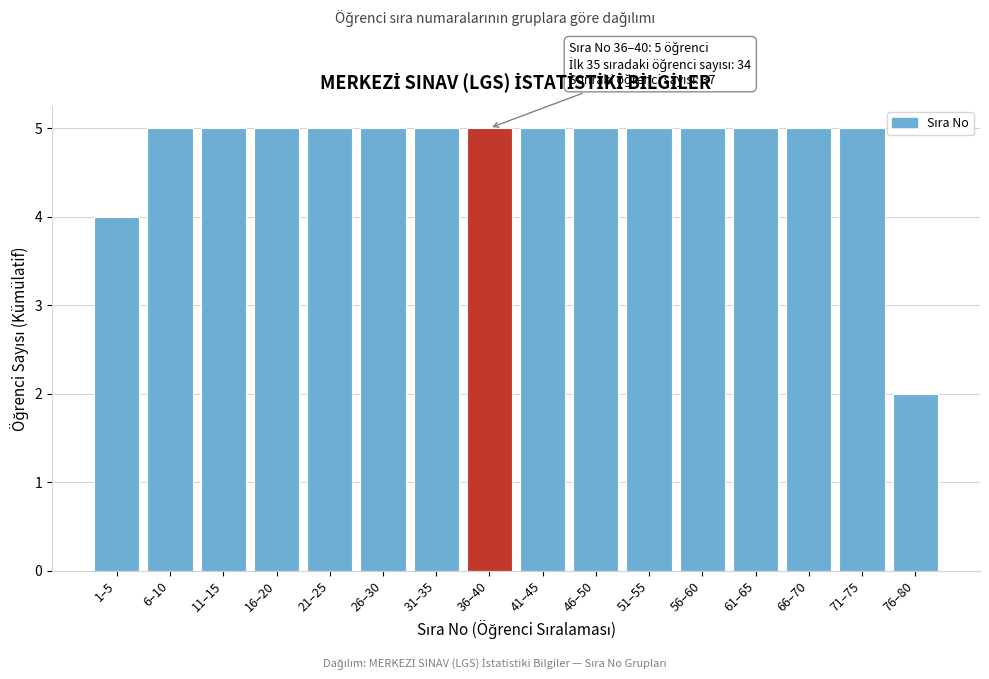

Reading right to left, list all the values displayed in this chart.

76–80=2	71–75=5	66–70=5	61–65=5	56–60=5	51–55=5	46–50=5	41–45=5	36–40=5	31–35=5	26–30=5	21–25=5	16–20=5	11–15=5	6–10=5	1–5=4